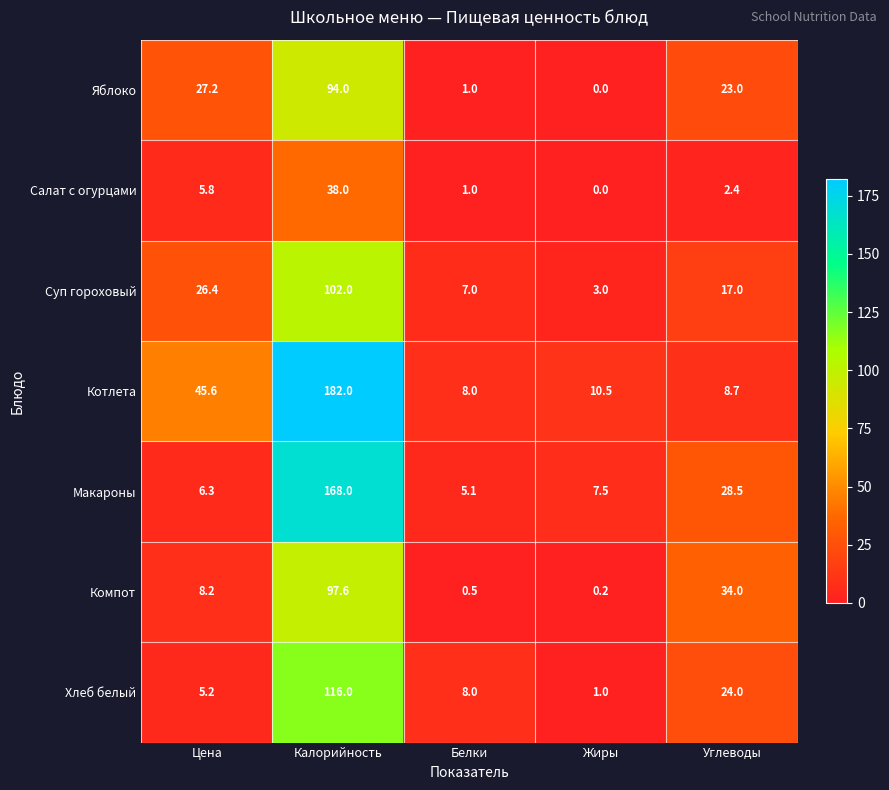

What is the difference between the maximum and second lowest values in the Хлеб белый series?

110.8